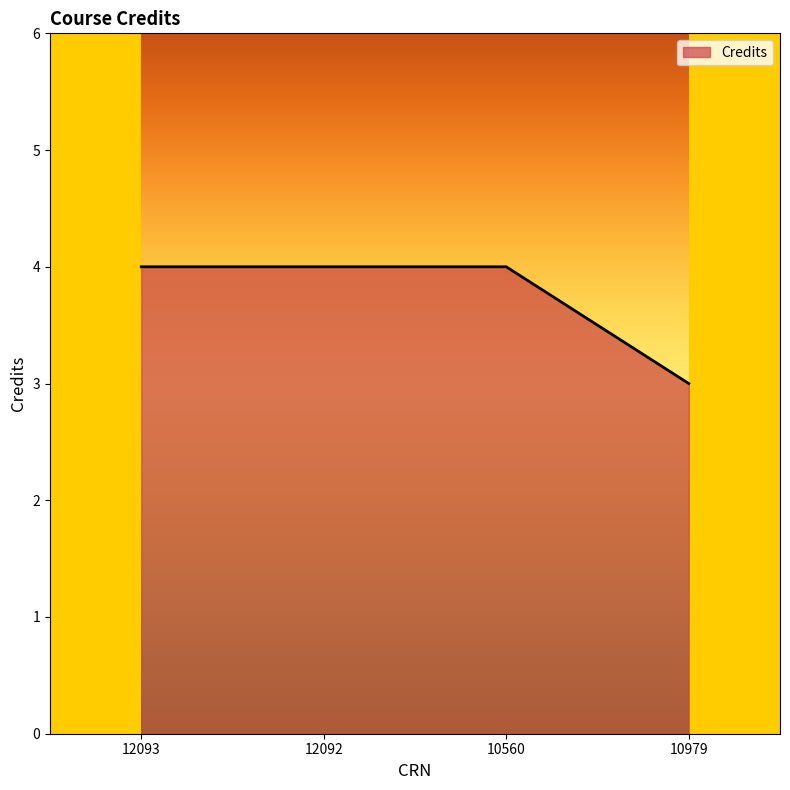

What is the difference between the maximum and minimum values?

1